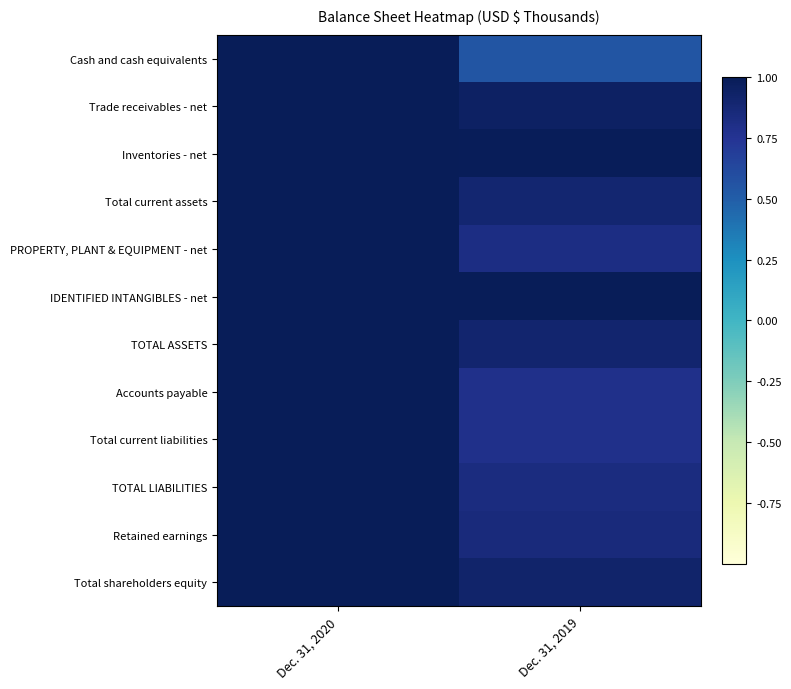

Which series changed the most between Dec. 31, 2020 and Dec. 31, 2019?

Cash and cash equivalents